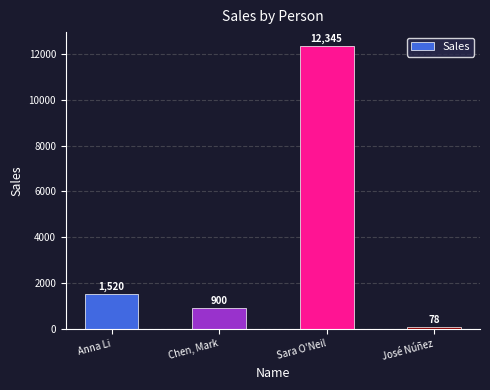

How many data points are less than 1520?

2